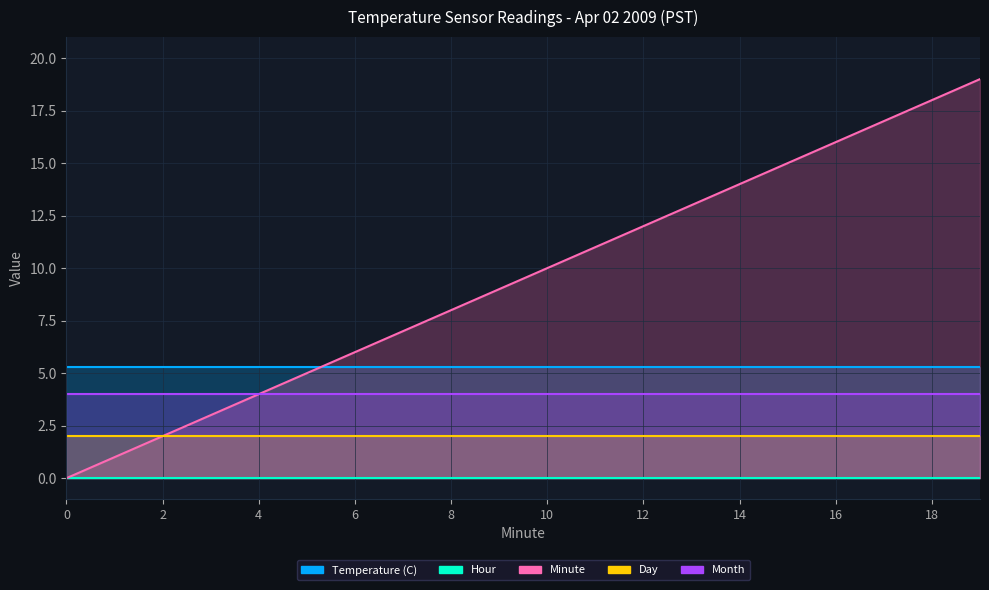

What is the lowest value of the Day series?

2.0